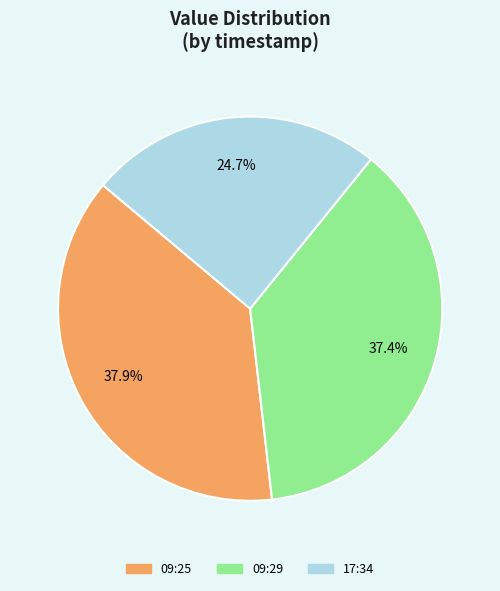

Is there a majority slice in this chart?

No